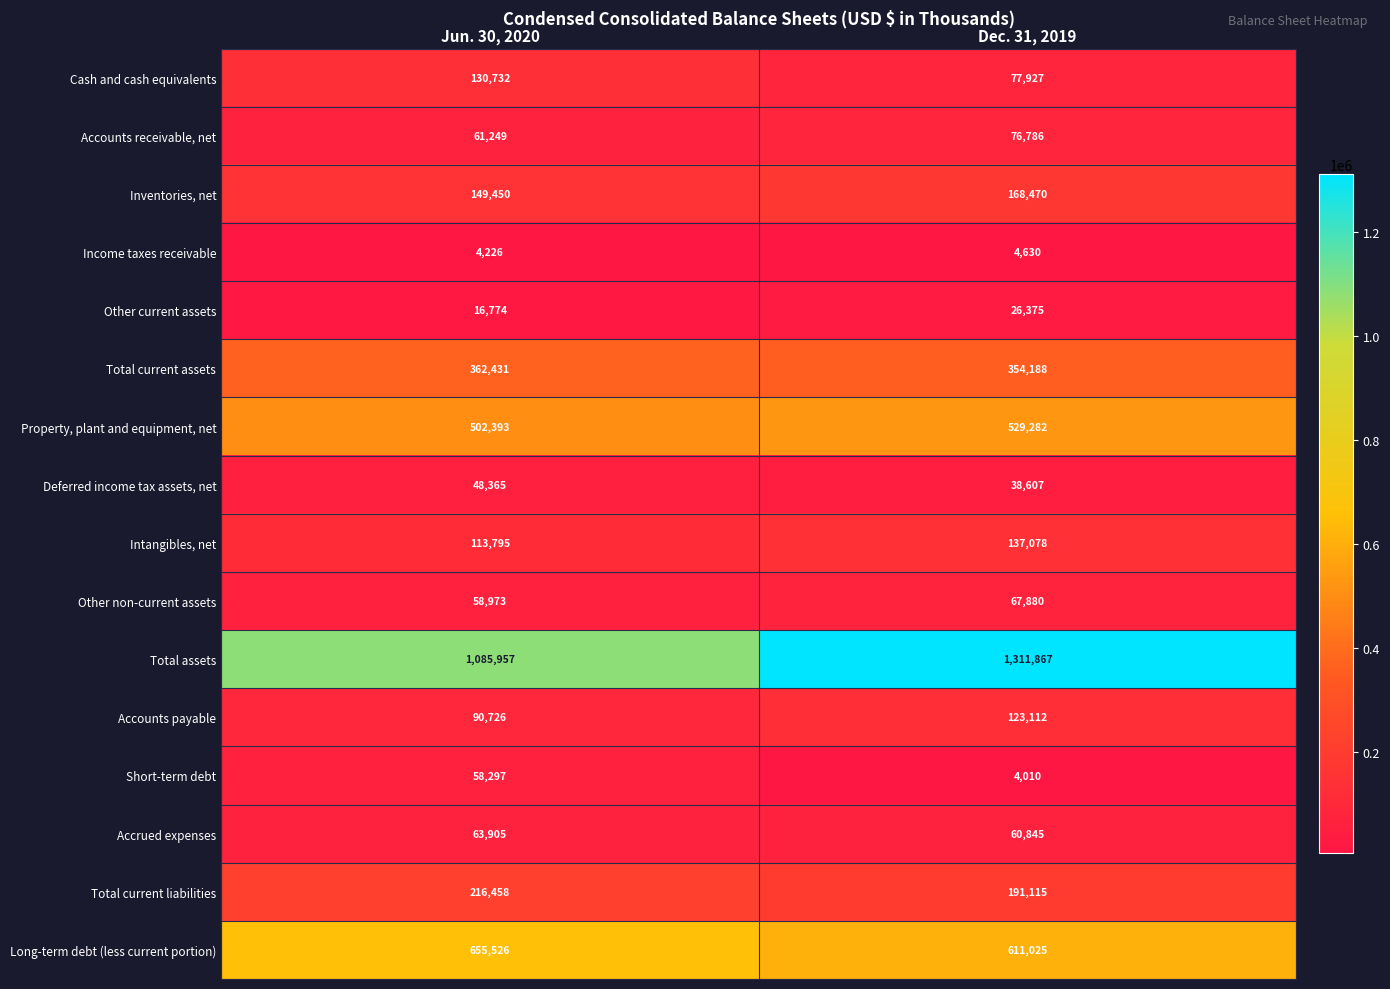

At Dec. 31, 2019, list the series in order from largest to smallest.

Total assets, Long-term debt (less current portion), Property, plant and equipment, net, Total current assets, Total current liabilities, Inventories, net, Intangibles, net, Accounts payable, Cash and cash equivalents, Accounts receivable, net, Other non-current assets, Accrued expenses, Deferred income tax assets, net, Other current assets, Income taxes receivable, Short-term debt